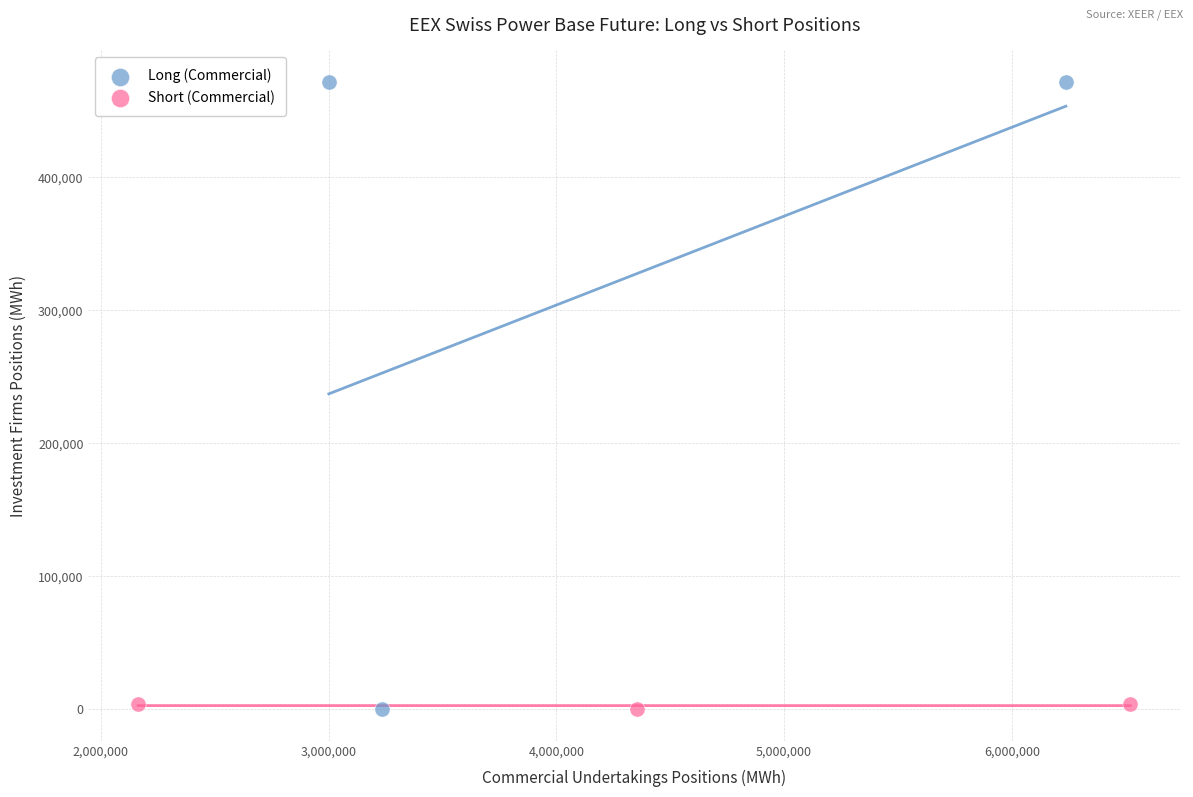

Which series reaches the maximum Y coordinate?

Long (Commercial)